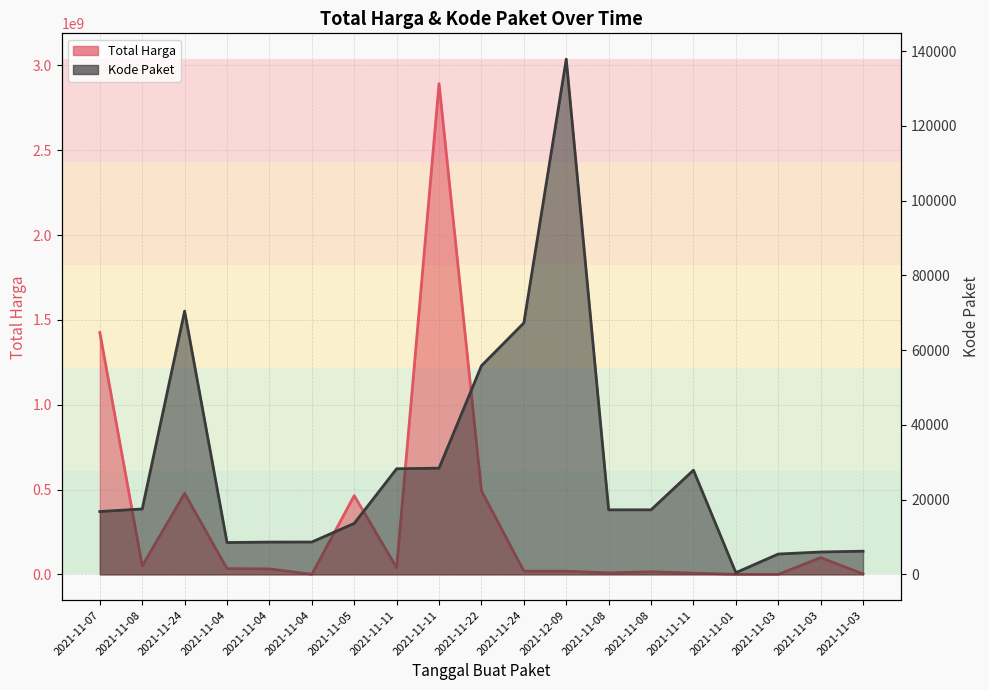

What is the label of the 7th point from the left?

2021-11-05